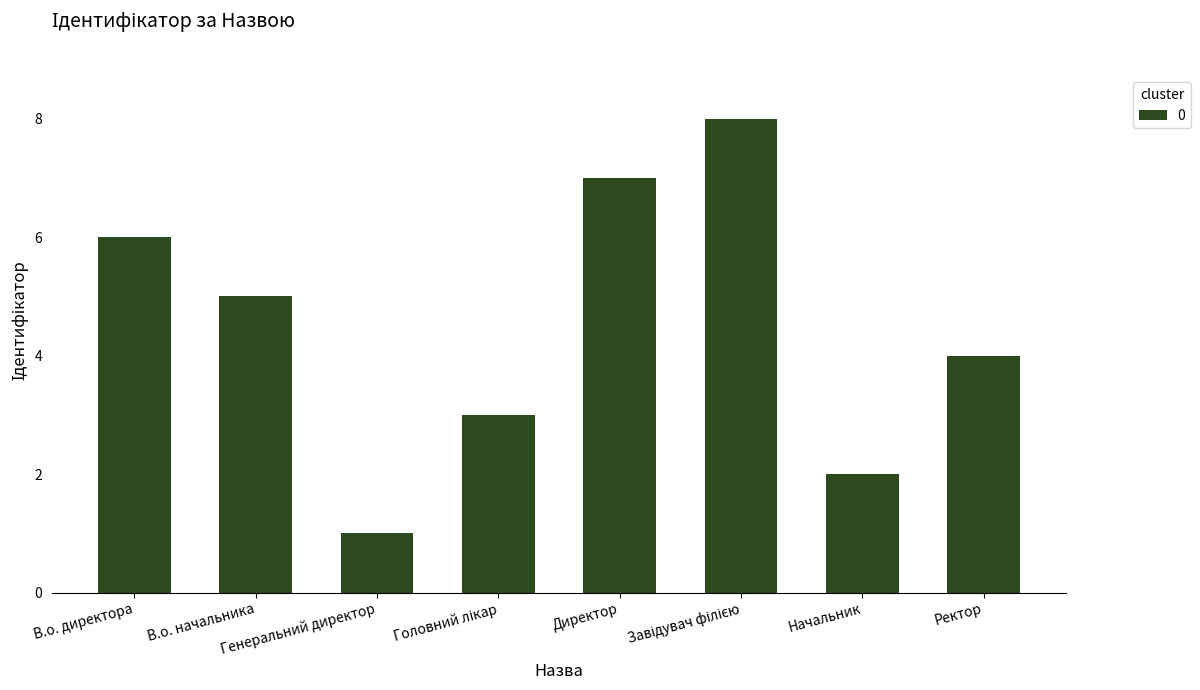

At which label is the value closest to 4?

Ректор